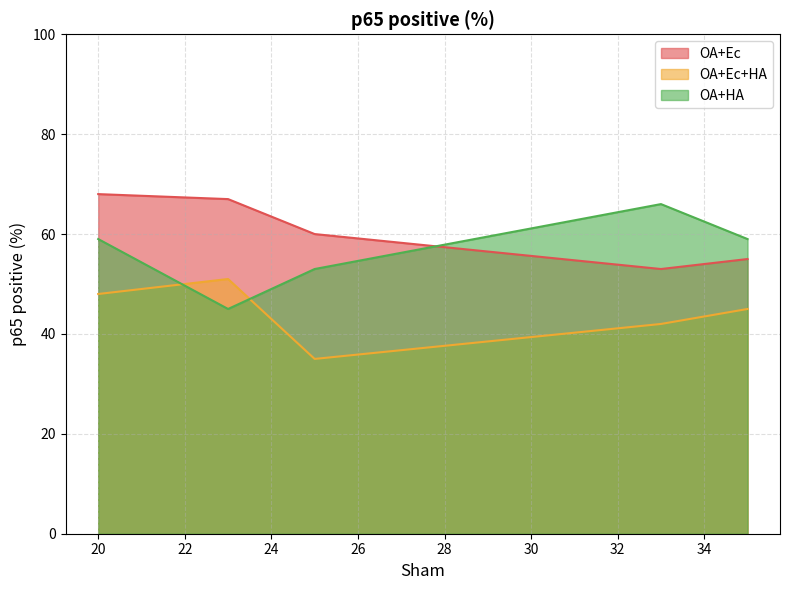

Reading left to right, what are all the values shown in this chart?

OA+Ec: 25=60	35=55	20=68	33=53	23=67
OA+Ec+HA: 25=35	35=45	20=48	33=42	23=51
OA+HA: 25=53	35=59	20=59	33=66	23=45